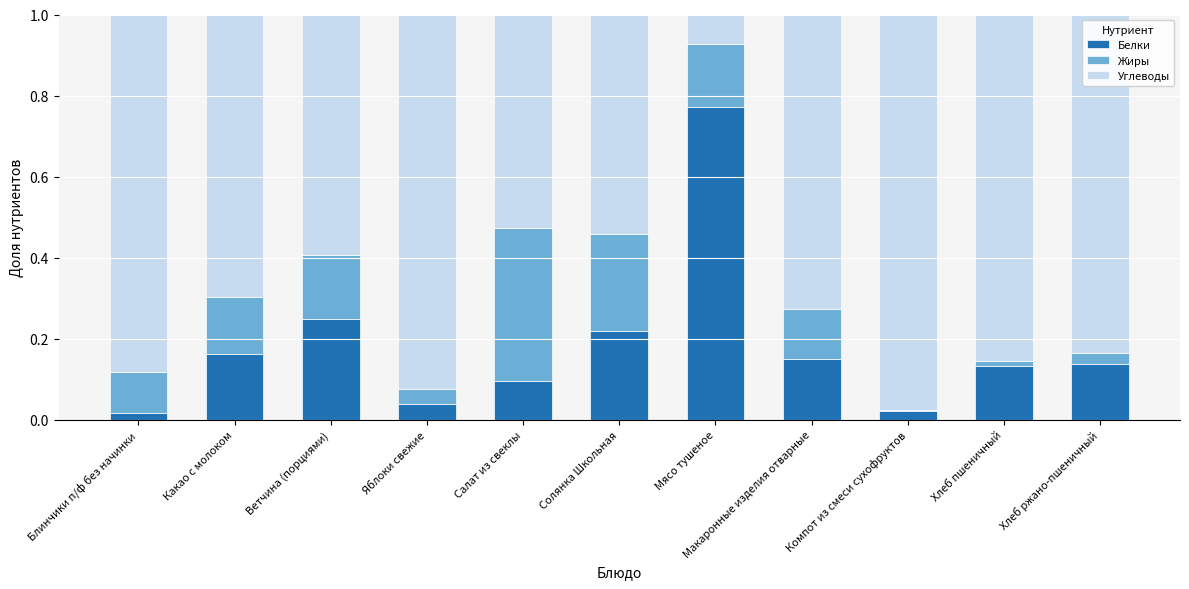

At which label does Белки reach its peak?

Мясо тушеное